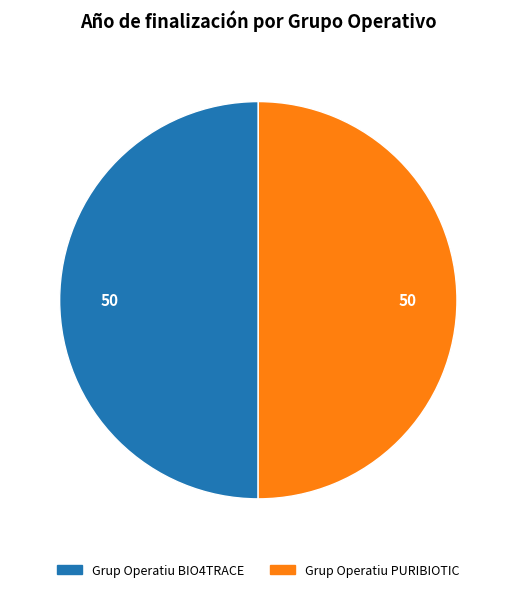

Approximately how many times larger is the value at Grup Operatiu BIO4TRACE compared to Grup Operatiu PURIBIOTIC?

1.0